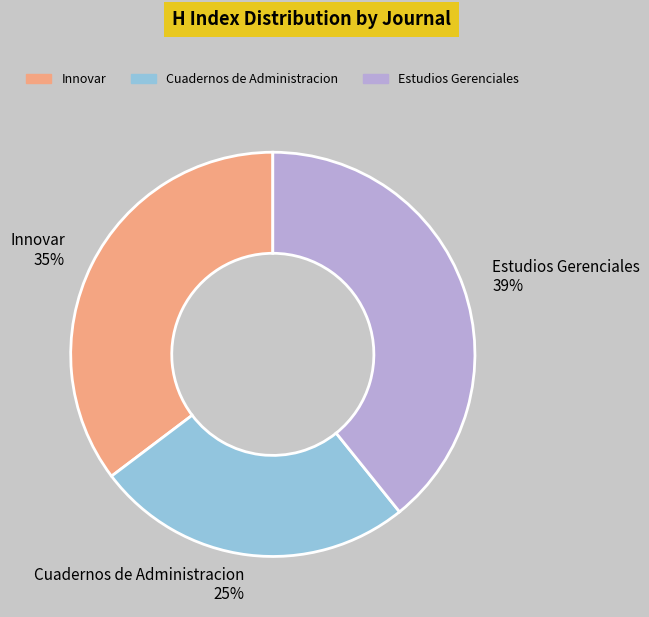

Combined, do Cuadernos de Administracion 25% and Estudios Gerenciales 39% account for over 50%?

Yes